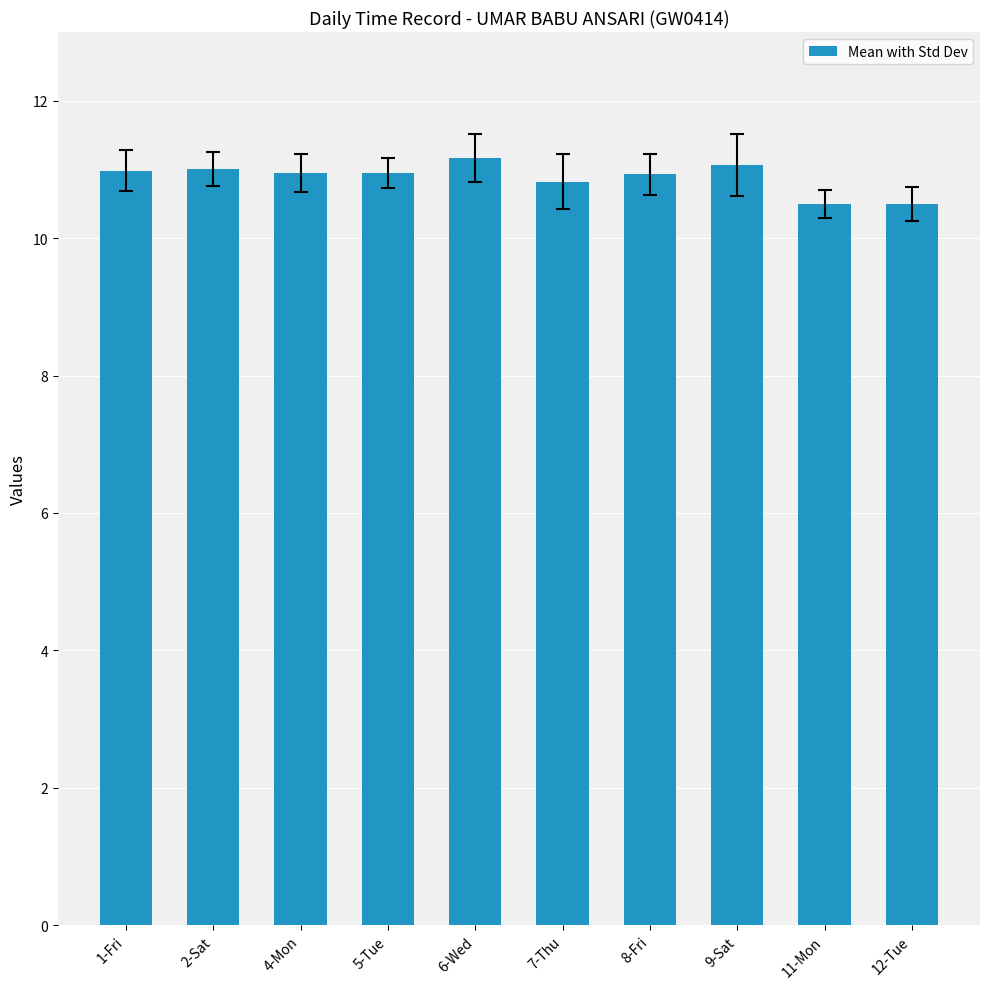

What is the sum of the values at 4-Mon and 1-Fri?

21.9